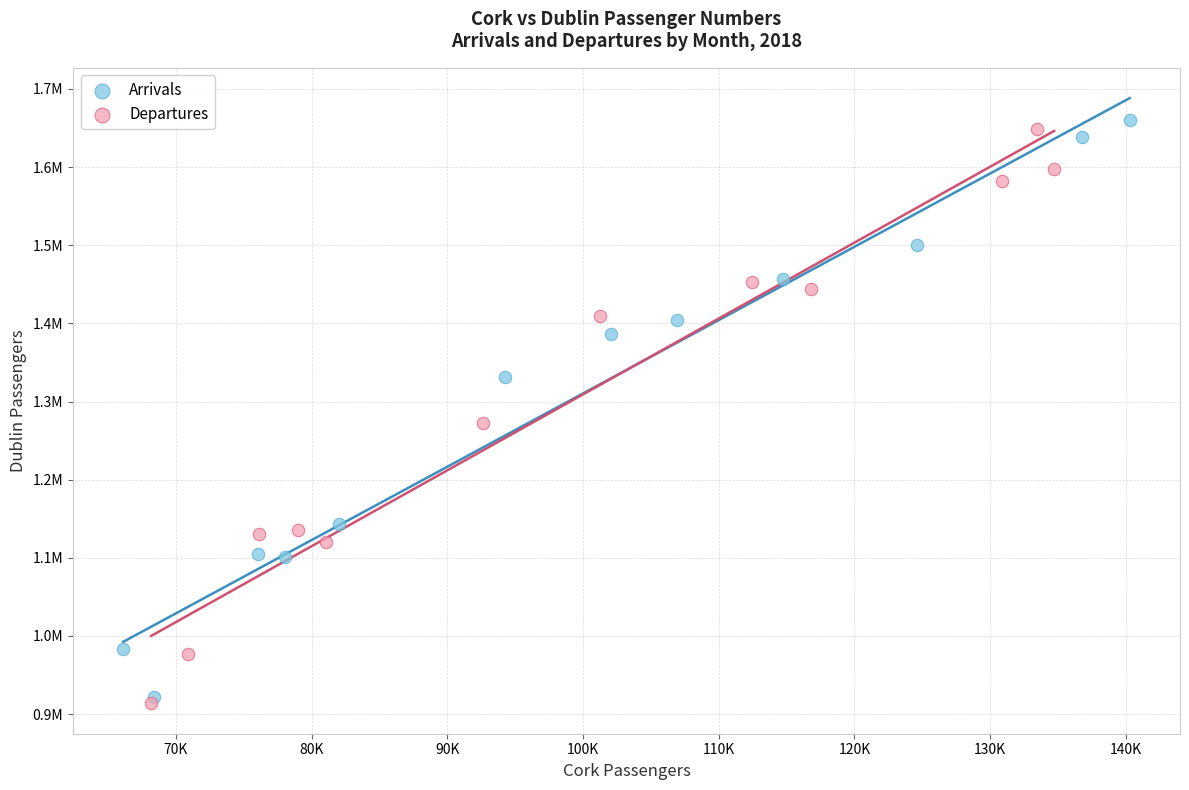

Which series contains the highest Y value?

Arrivals